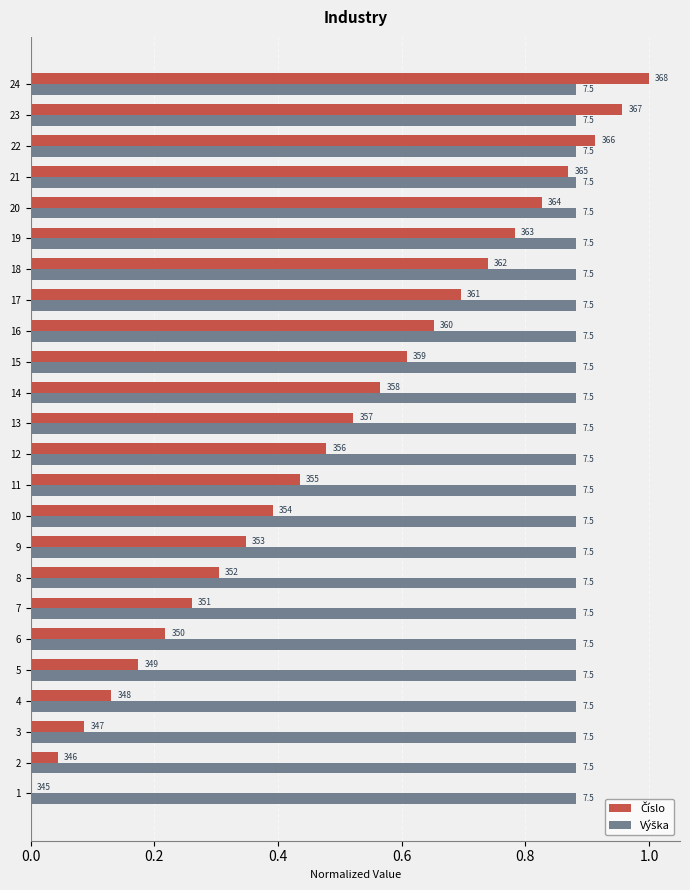

What is the sum of all Číslo values?

12.0